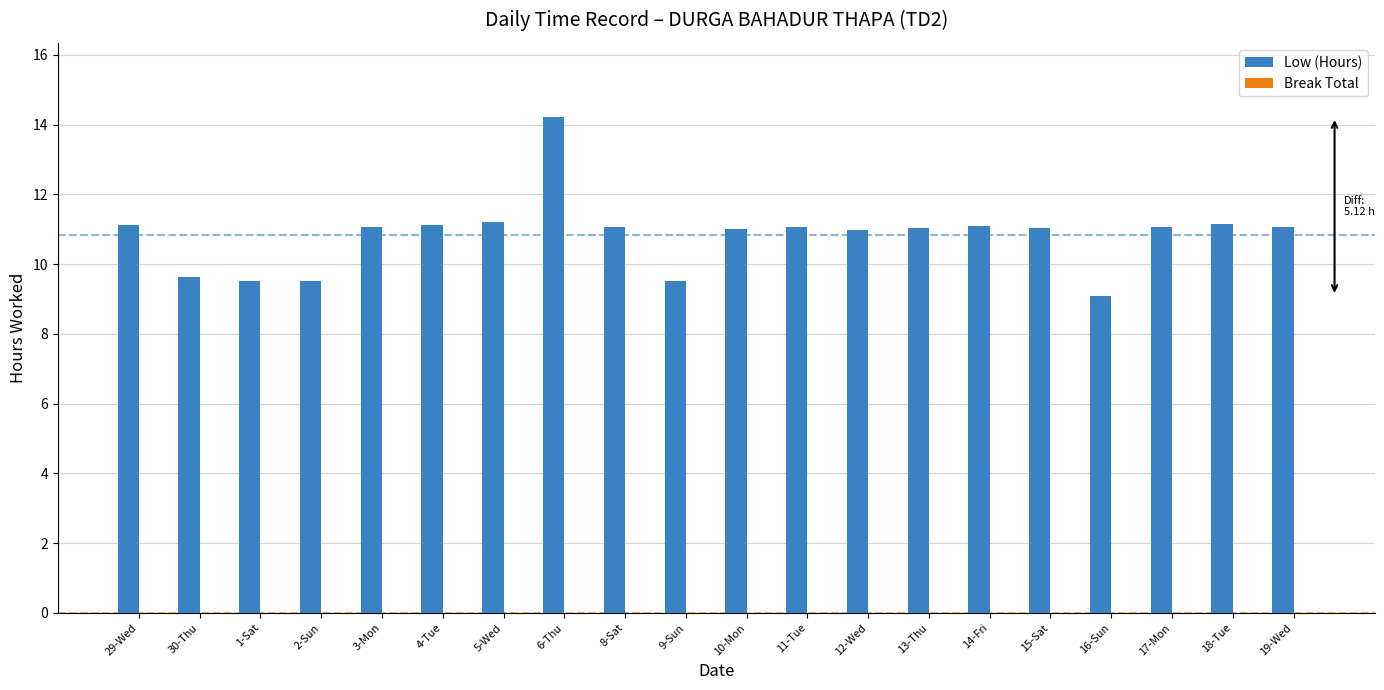

How many bars are there in total?

20